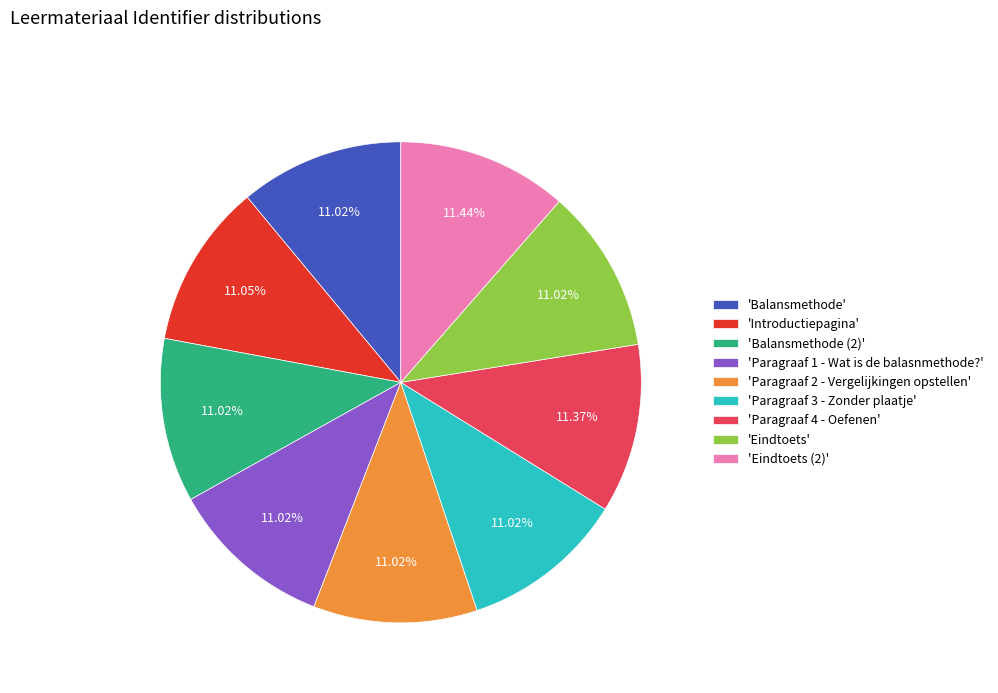

Approximately how many times larger is the value at 'Paragraaf 3 - Zonder plaatje' compared to 'Eindtoets (2)'?

1.0